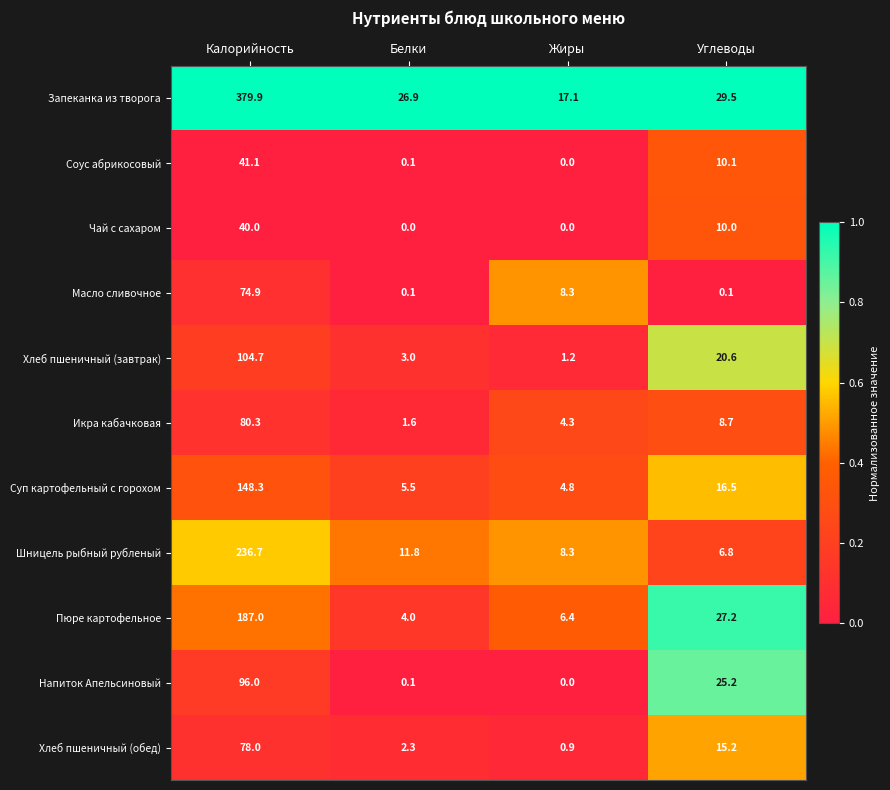

What is the spread (max minus min) of values at Жиры?

17.1